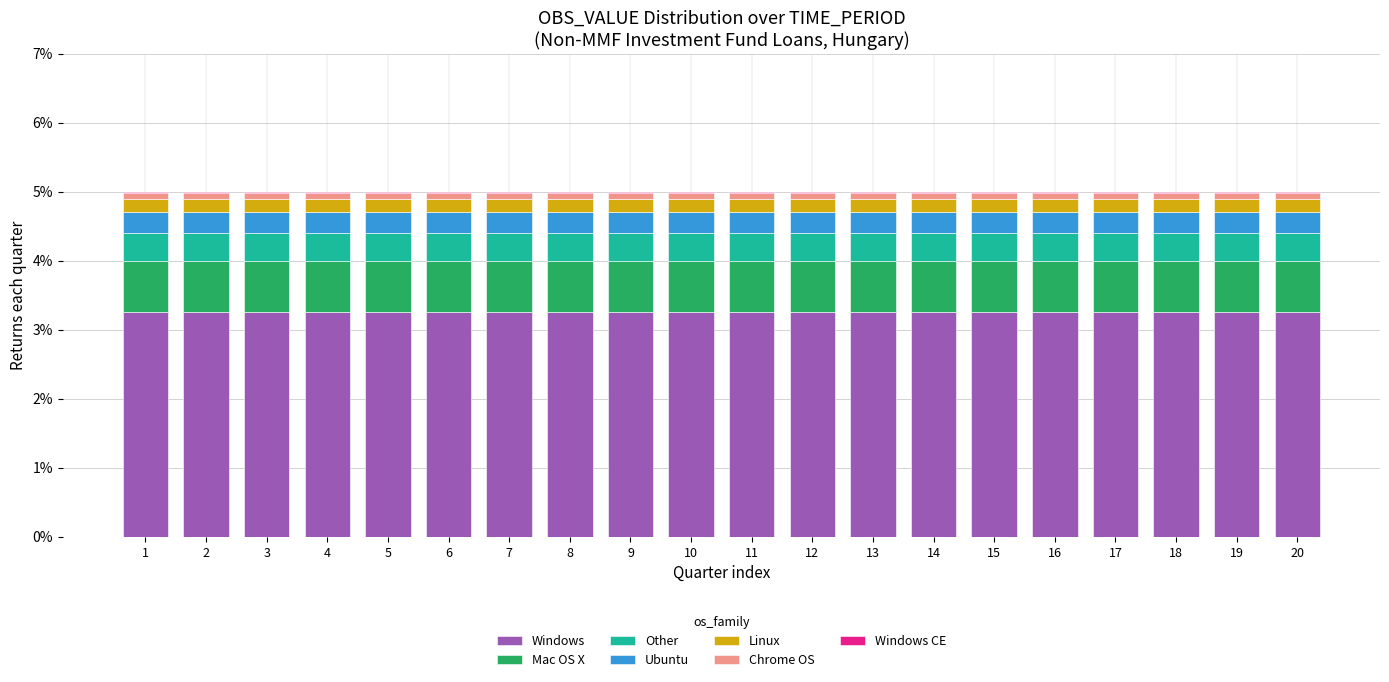

The Windows series shows 5.8 at 16. True or false?

False